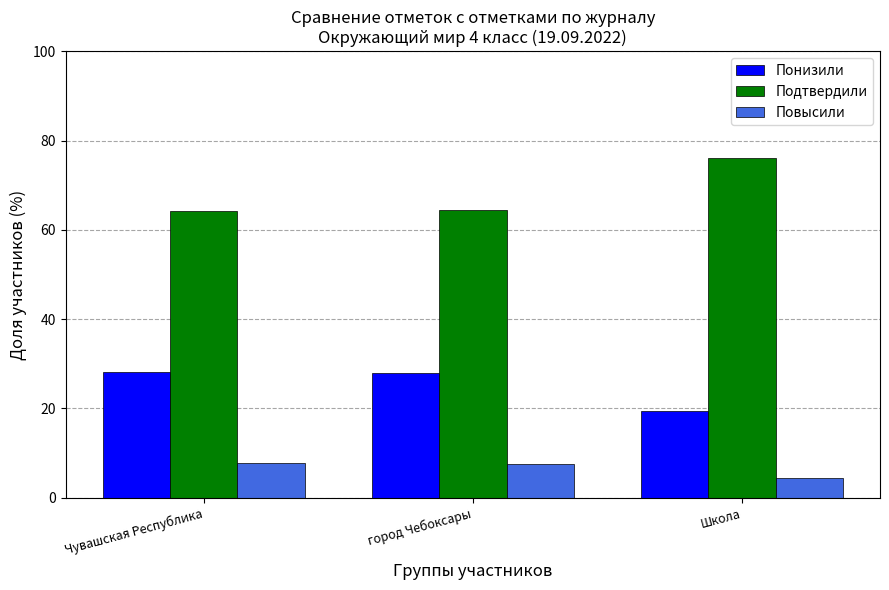

The value of Подтвердили at Чувашская Республика is 93.4. True or false?

False